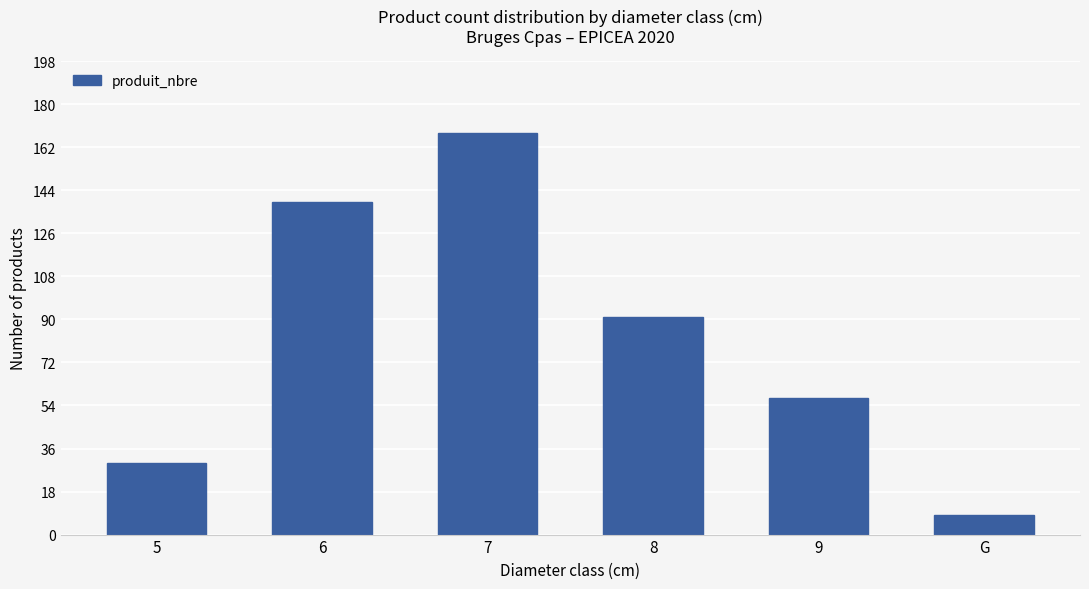

List the labels in order of value, largest first.

7, 6, 8, 9, 5, G